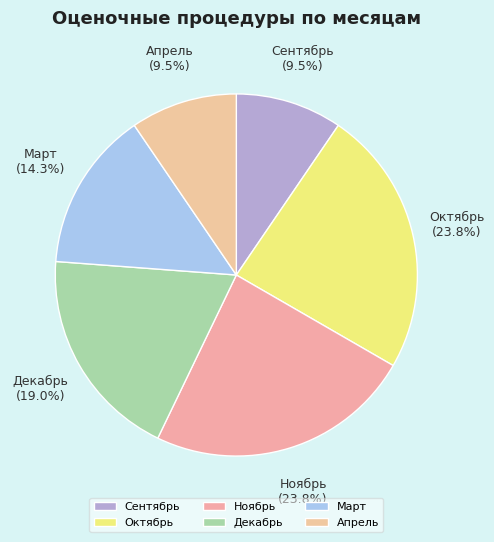

Does Март represent more than half of the total?

No